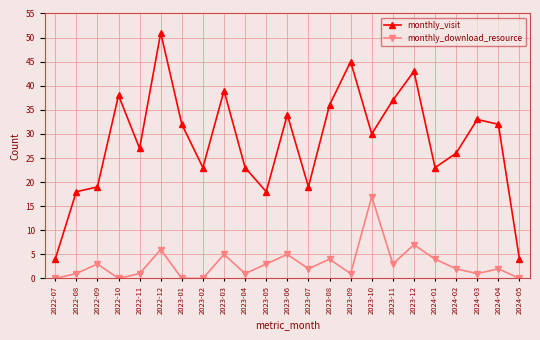

Rank the series by their maximum value, from lowest to highest.

monthly_download_resource, monthly_visit